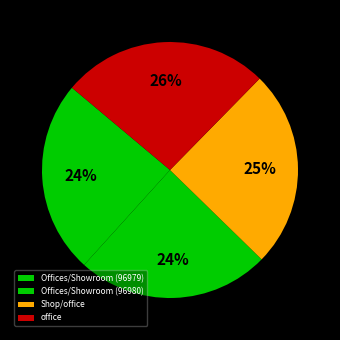

How many slices are in this pie chart?

4